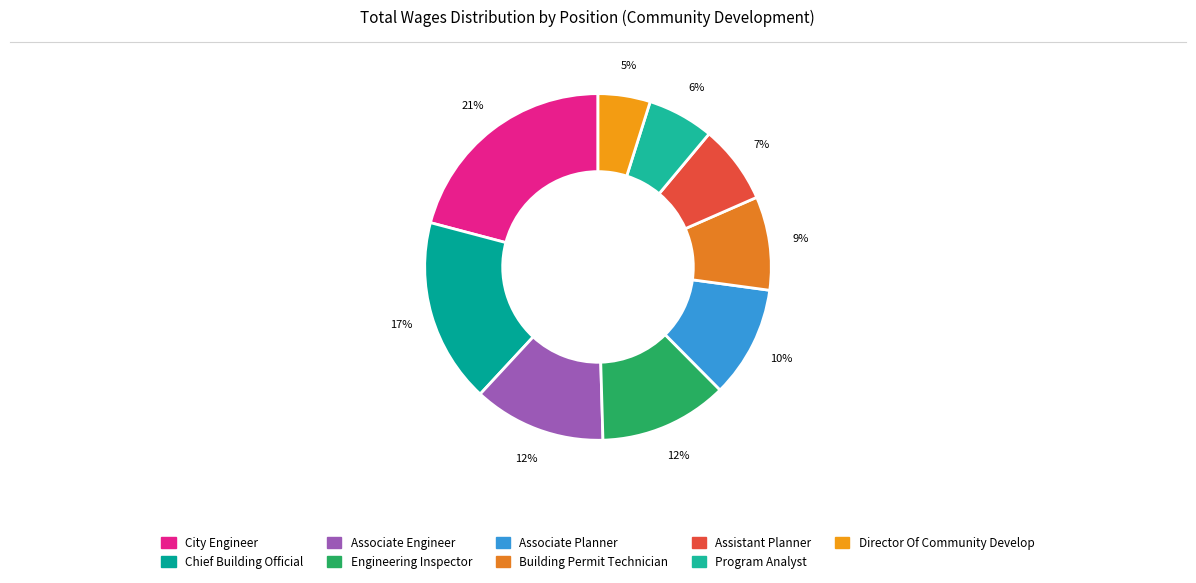

To the nearest percent, what is the average slice percentage?

11%